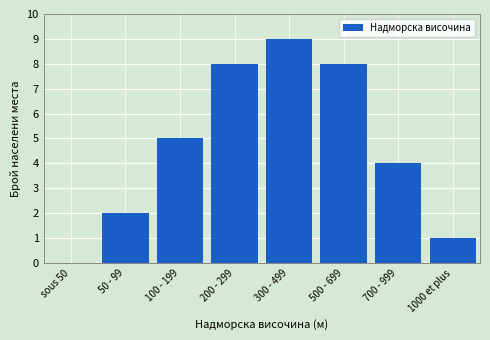

Reading left to right, what are all the values shown in this chart?

sous 50=0	50 - 99=2	100 - 199=5	200 - 299=8	300 - 499=9	500 - 699=8	700 - 999=4	1000 et plus=1